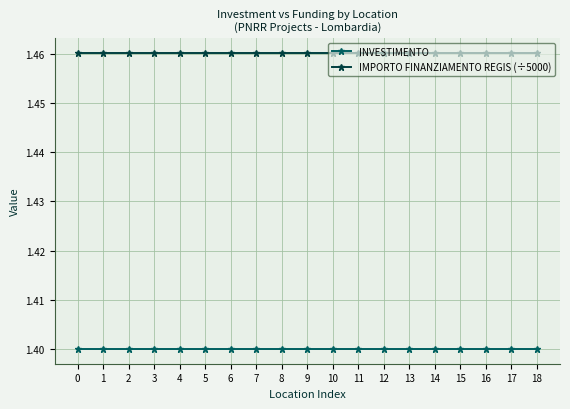

The value of INVESTIMENTO at 17 is 0.7. True or false?

False